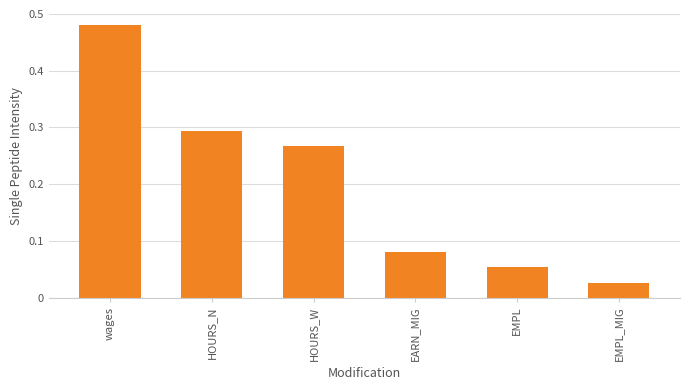

Between EMPL and HOURS_N, which is larger?

HOURS_N